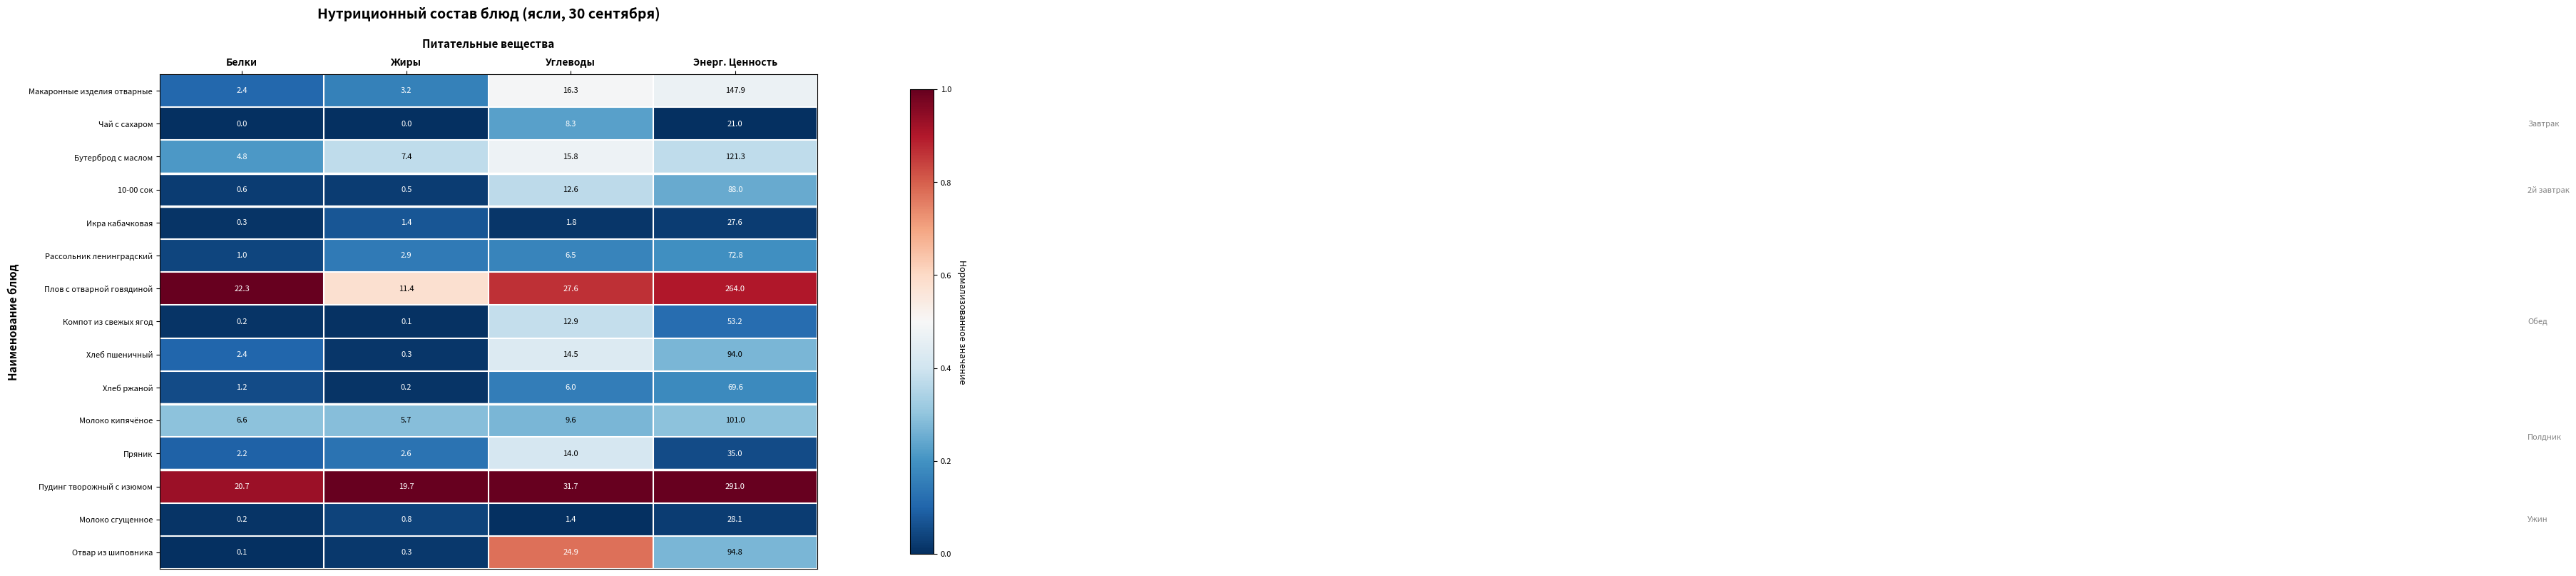

Between Белки and Энерг. Ценность, which series saw the biggest shift?

Пудинг творожный с изюмом